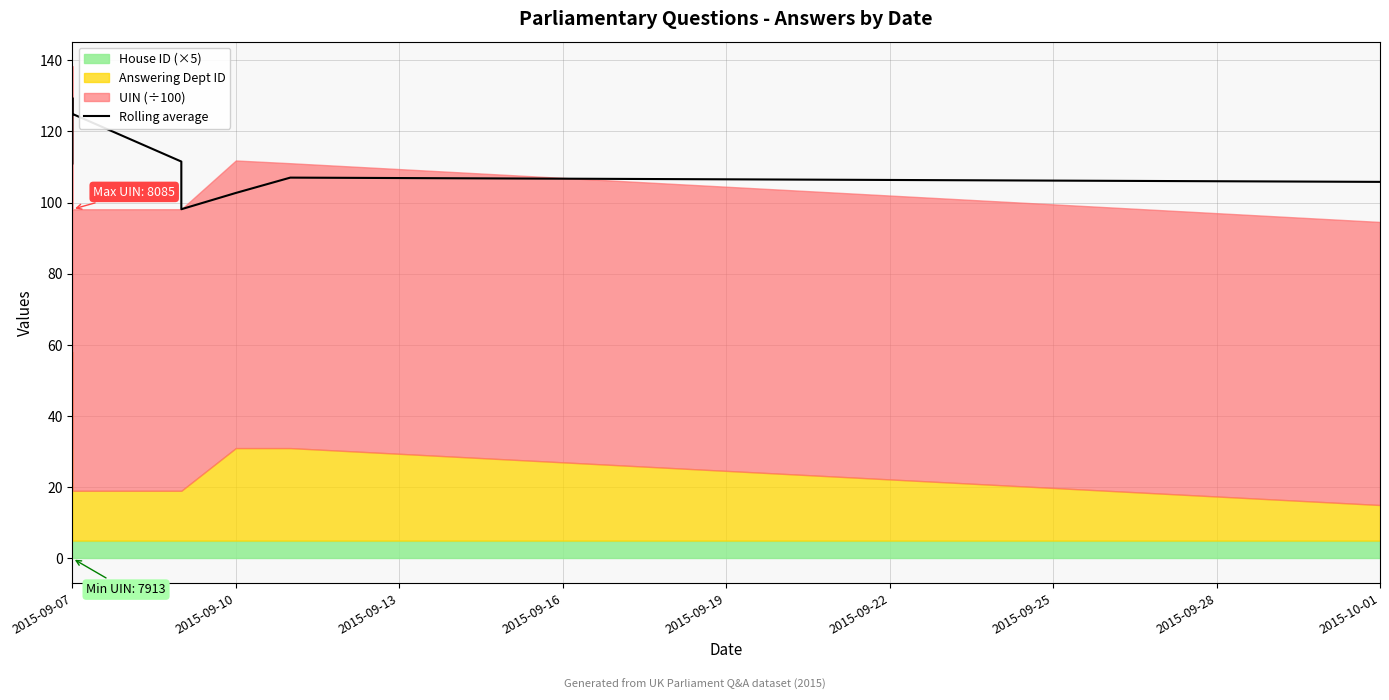

The chart shows a value of 168.6 at 2015-09-07. True or false?

False